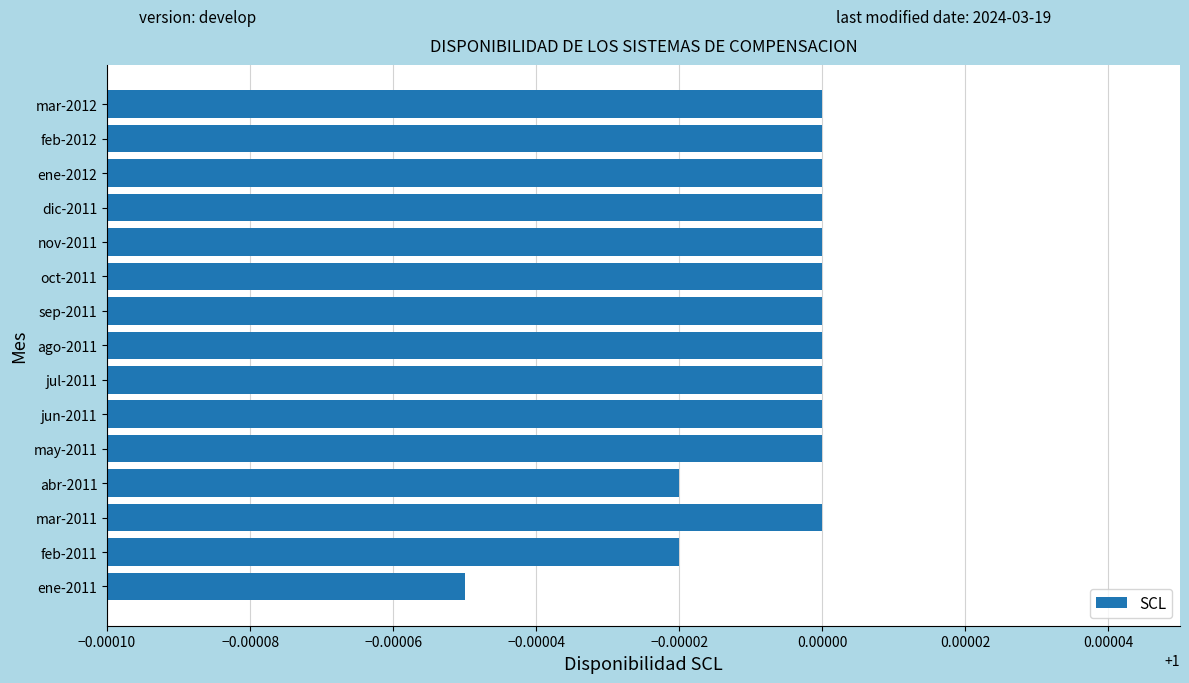

How many bars are there in total?

15